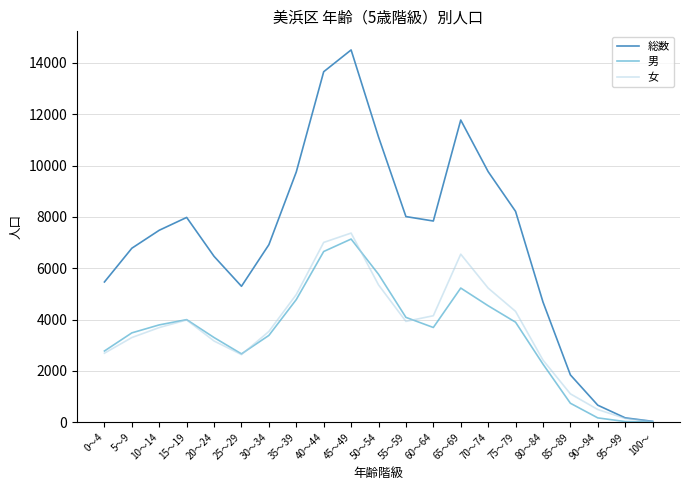

Does the chart display data point markers on the line(s)?

No